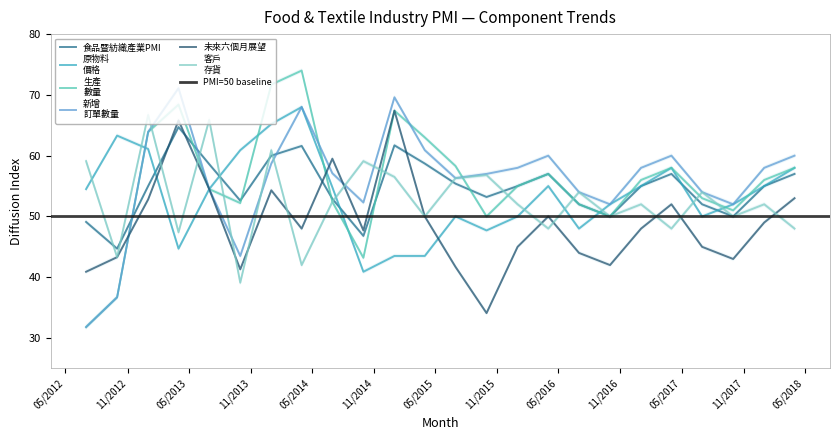

What is the difference between the highest and lowest values at 2015-04?

19.5